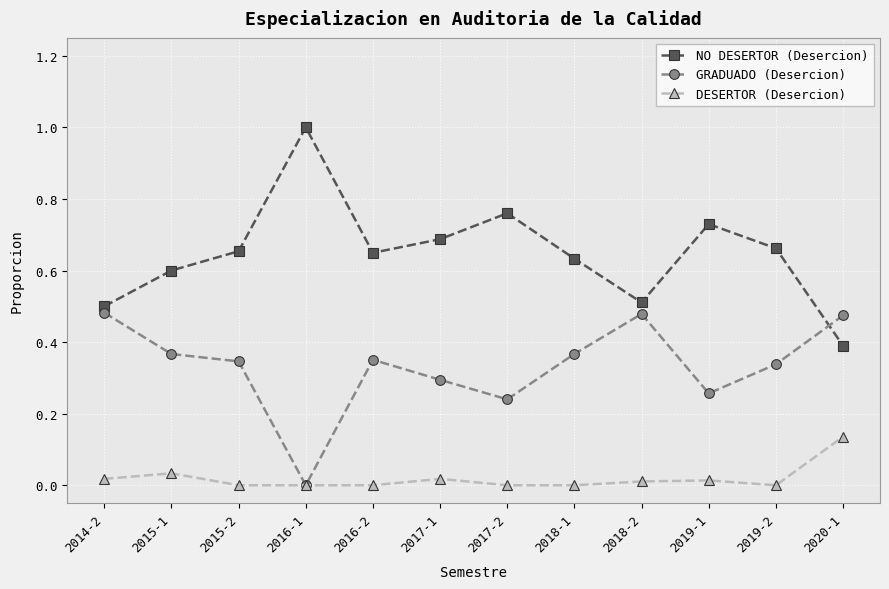

Which series has the largest total across all categories?

NO DESERTOR (Desercion)